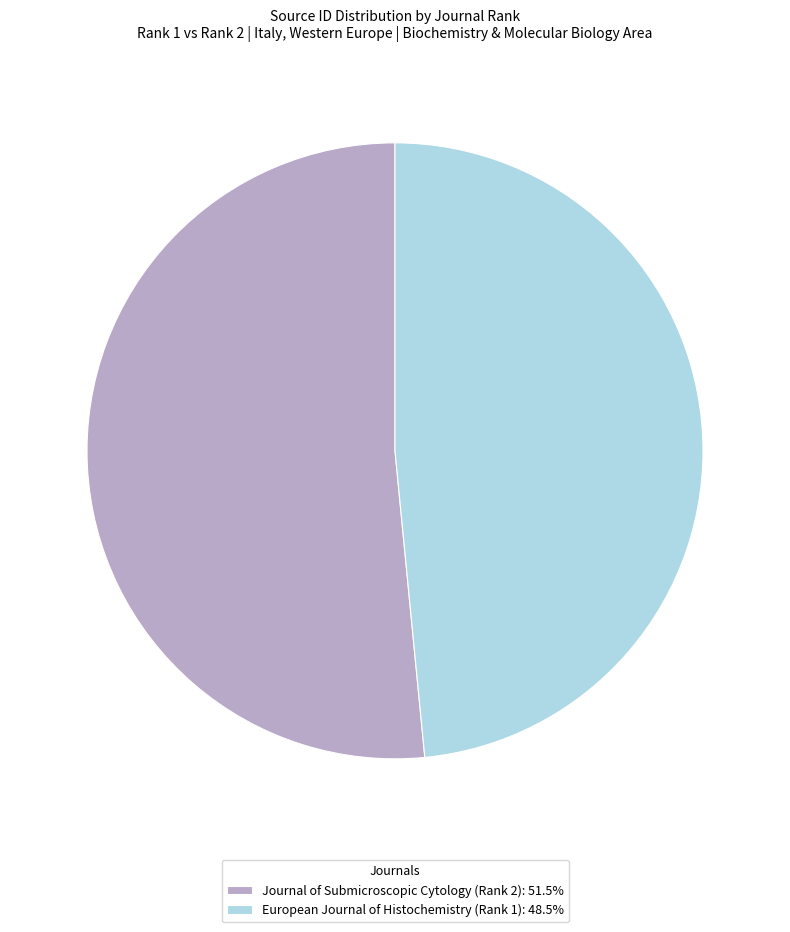

The European Journal of Histochemistry (Rank 1) slice represents 36% of the pie. True or false?

False